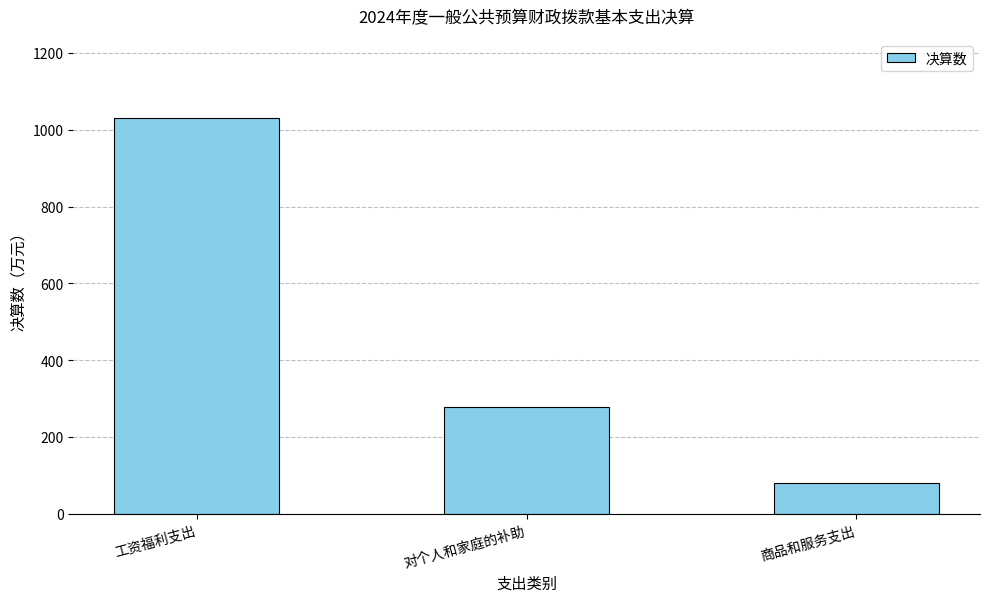

What is the change in value from 工资福利支出 to 对个人和家庭的补助?

-753.4